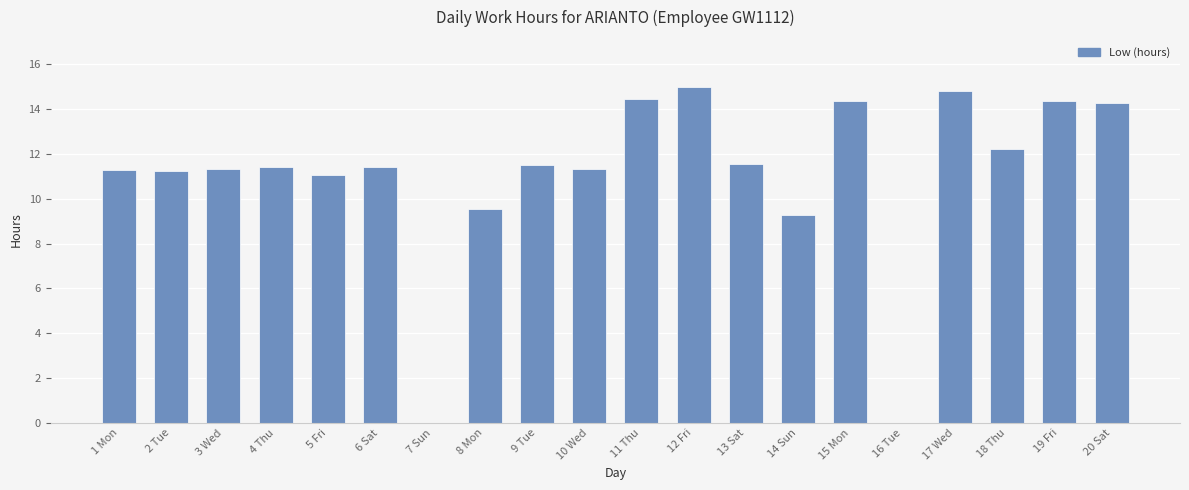

Are the bars horizontal?

No